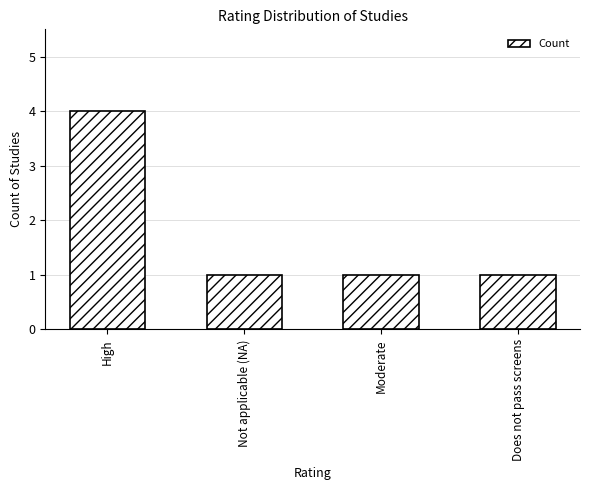

Reading left to right, list all the values displayed in this chart.

4	1	1	1